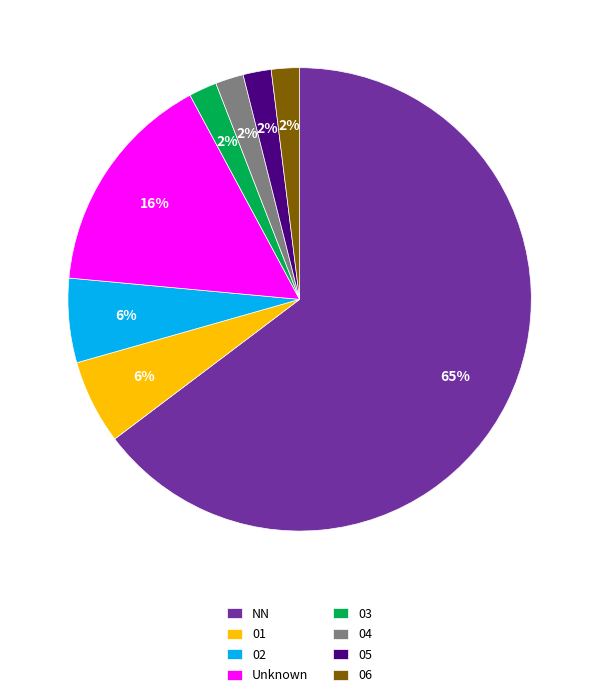

Does any single category account for the majority?

Yes